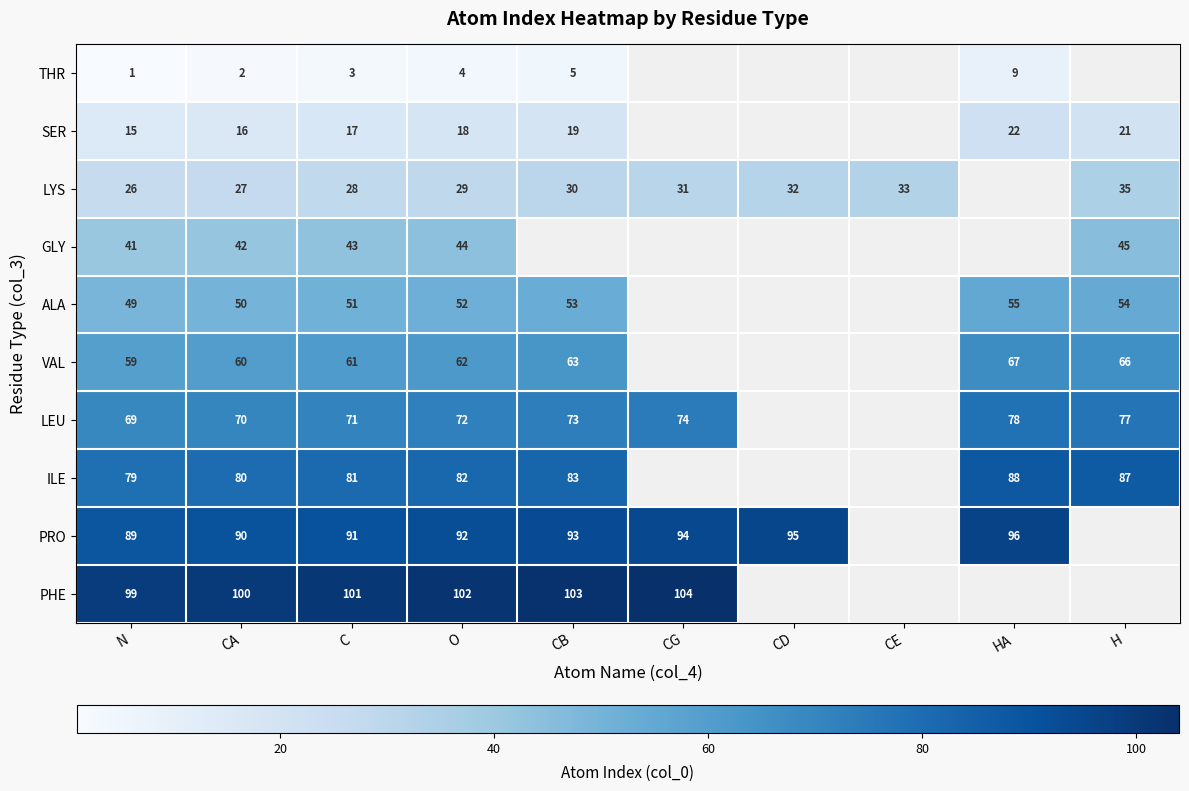

True or false: LEU has a value of 96 at N.

False